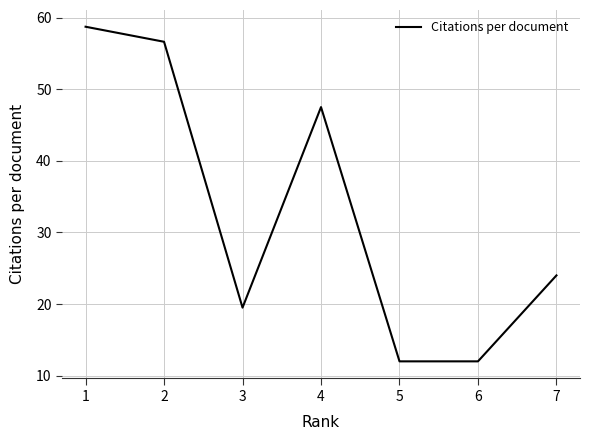

Where is the data nearest to the value 35?

7